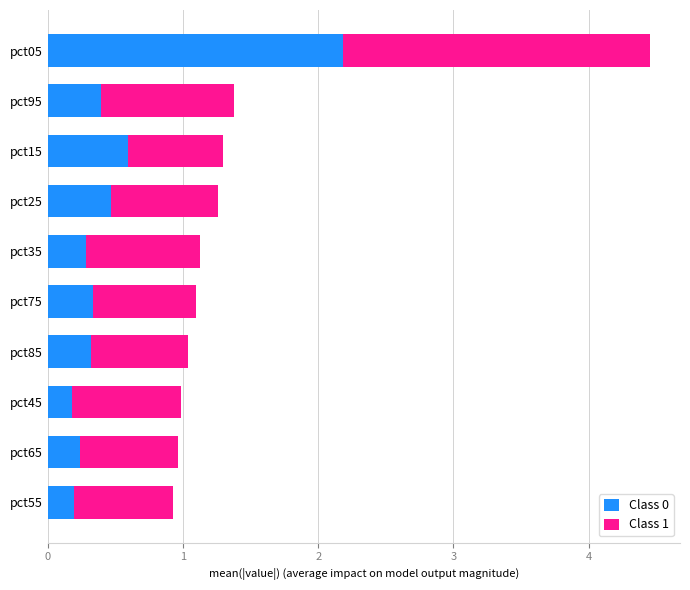

Count the number of data series in this chart.

2